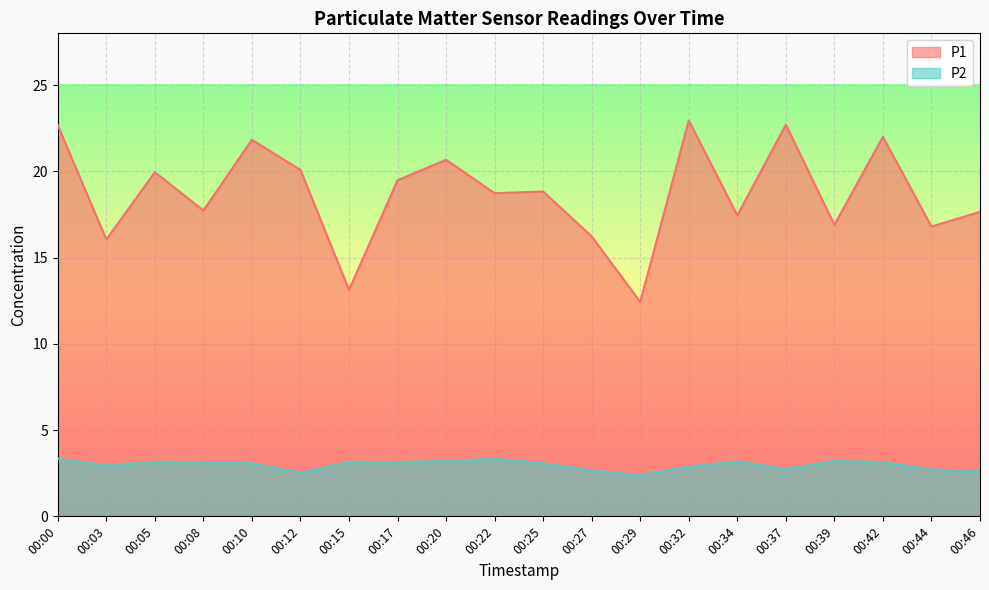

The P2 series shows 3.1 at 00:25. True or false?

True